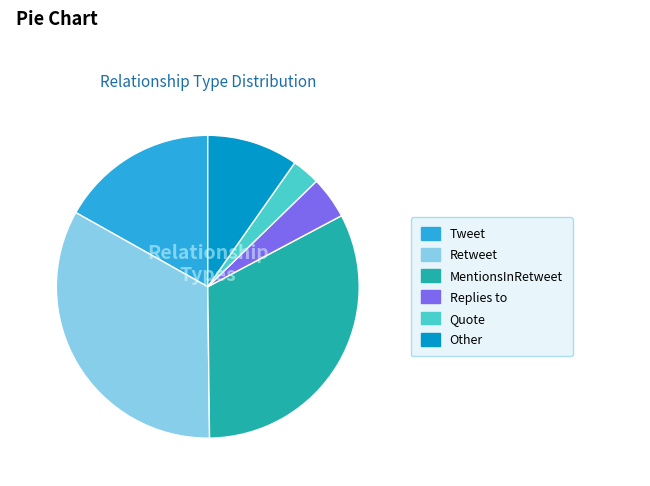

The Retweet slice represents 41% of the pie. True or false?

False